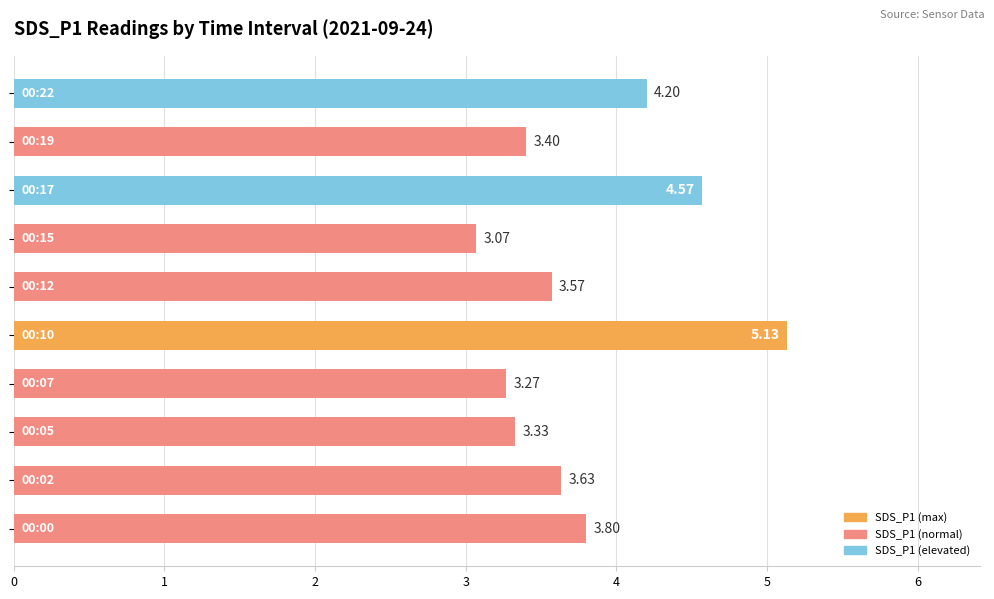

What is the difference between the second highest and minimum values?

1.5